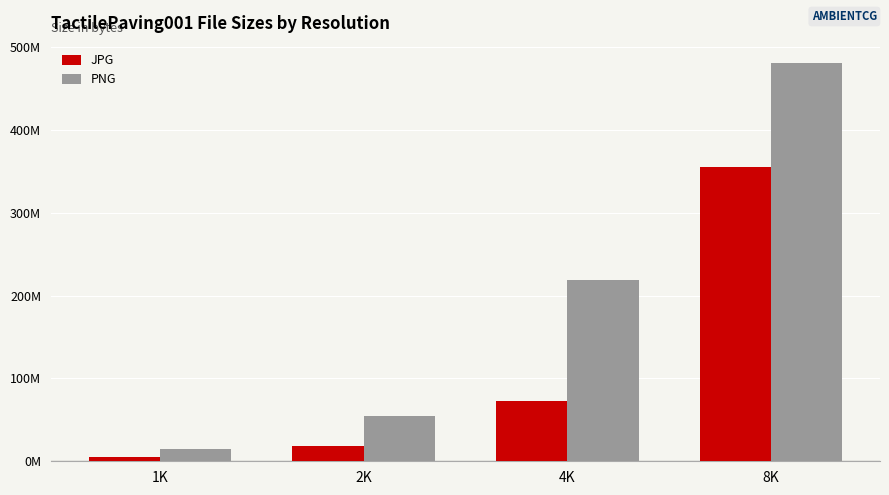

Which series has the largest total across all categories?

PNG